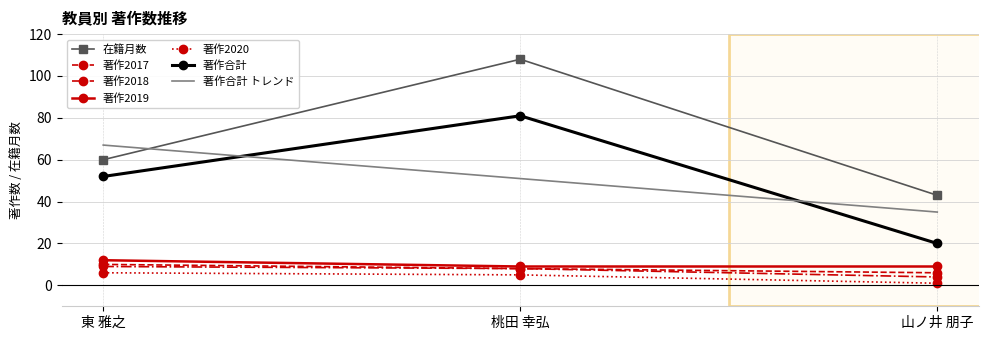

At how many categories does at least one series exceed 104?

1